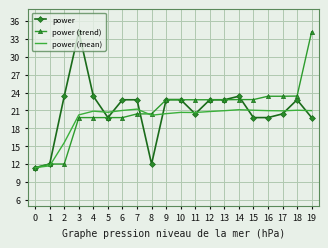

The value of power (mean) at 15 is 21.0. True or false?

True